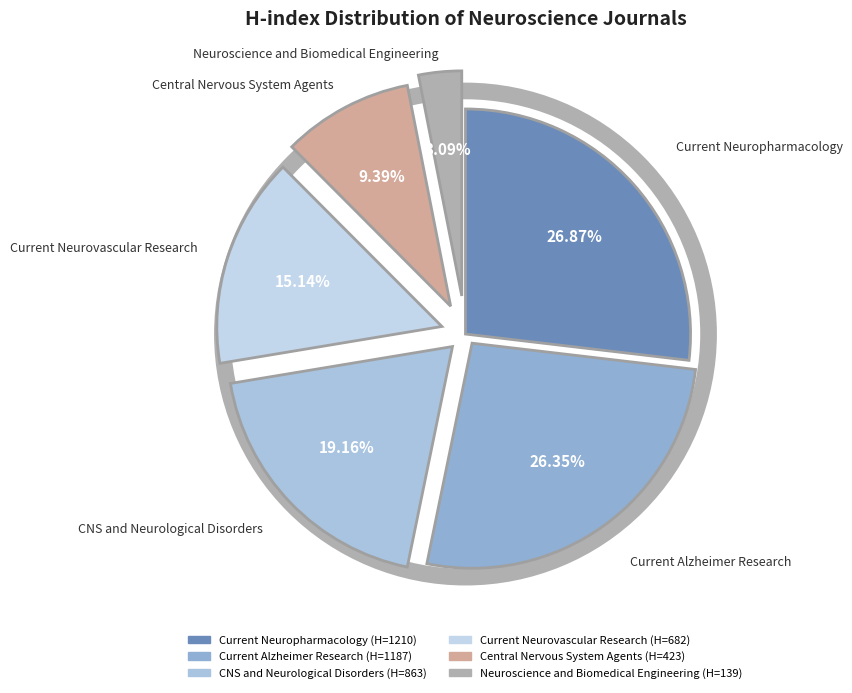

Approximately how many times larger is the value at Current Alzheimer Research compared to Central Nervous System Agents?

2.8